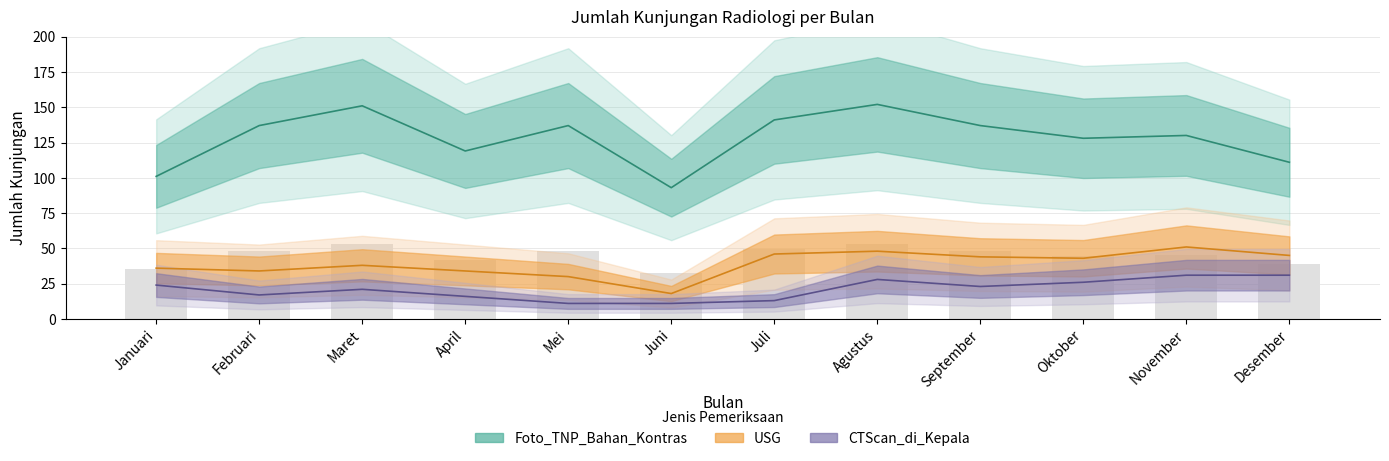

What position from the right is Mei?

8